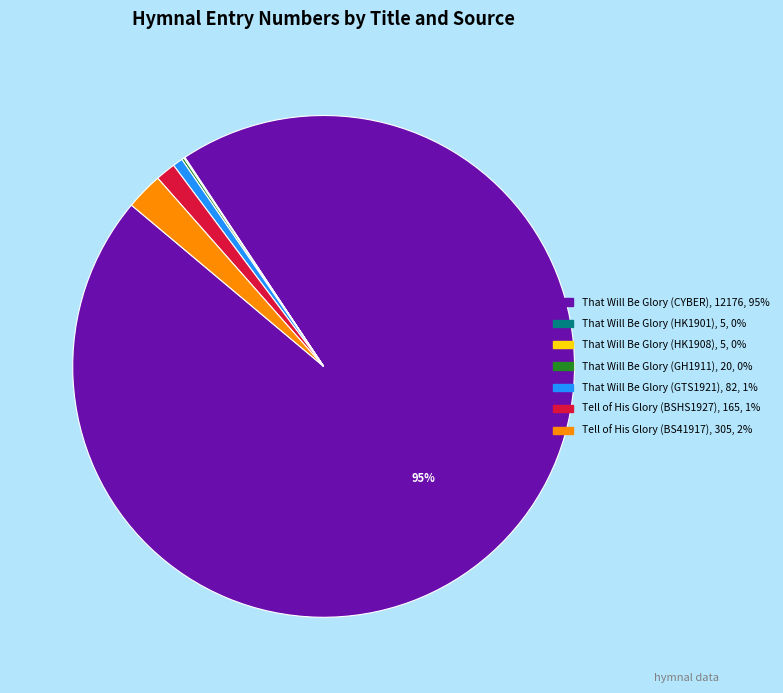

Combined, do Tell of His Glory (BS41917) and Tell of His Glory (BSHS1927) account for over 50%?

No